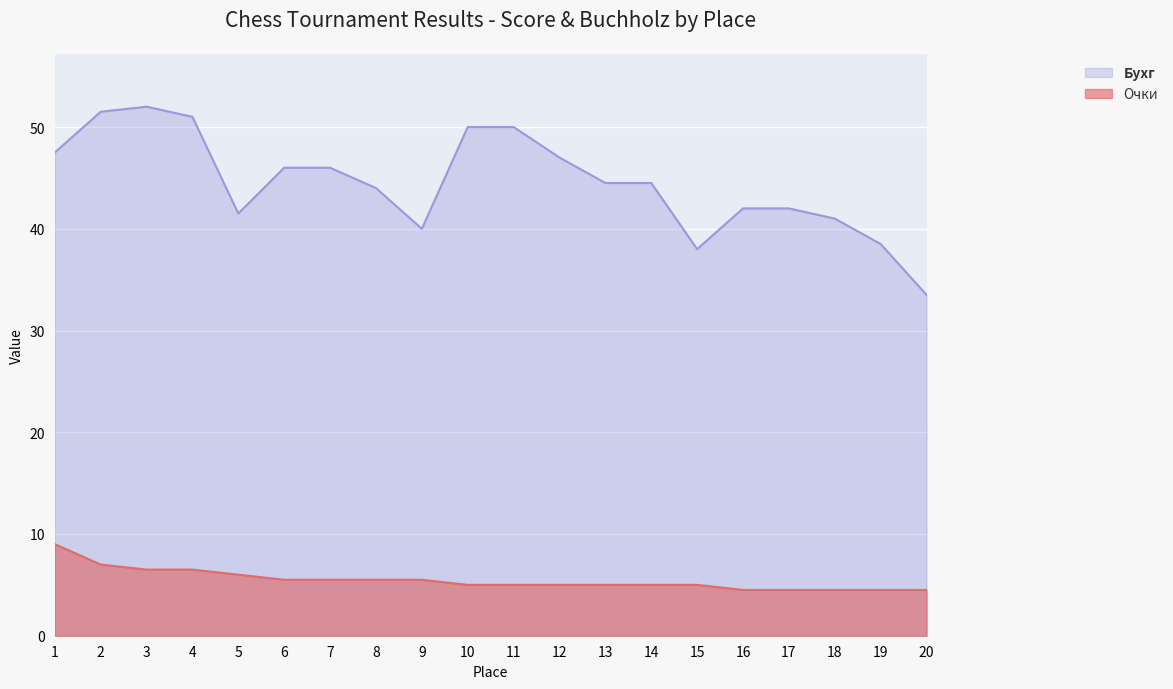

What is the difference between the maximum and minimum values in the Очки series?

4.5